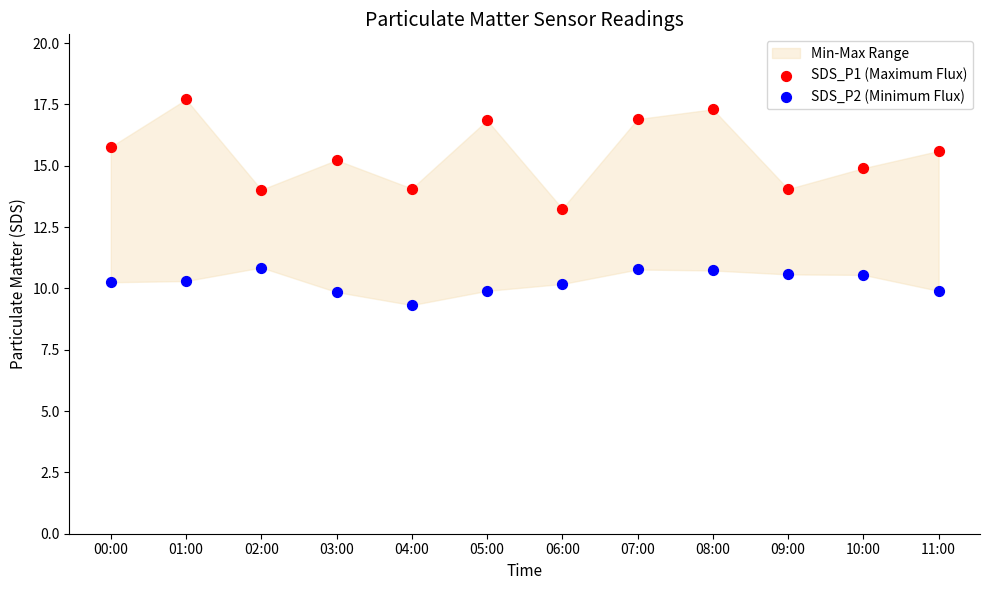

Which series contains the lowest Y value?

SDS_P2 (Minimum Flux)